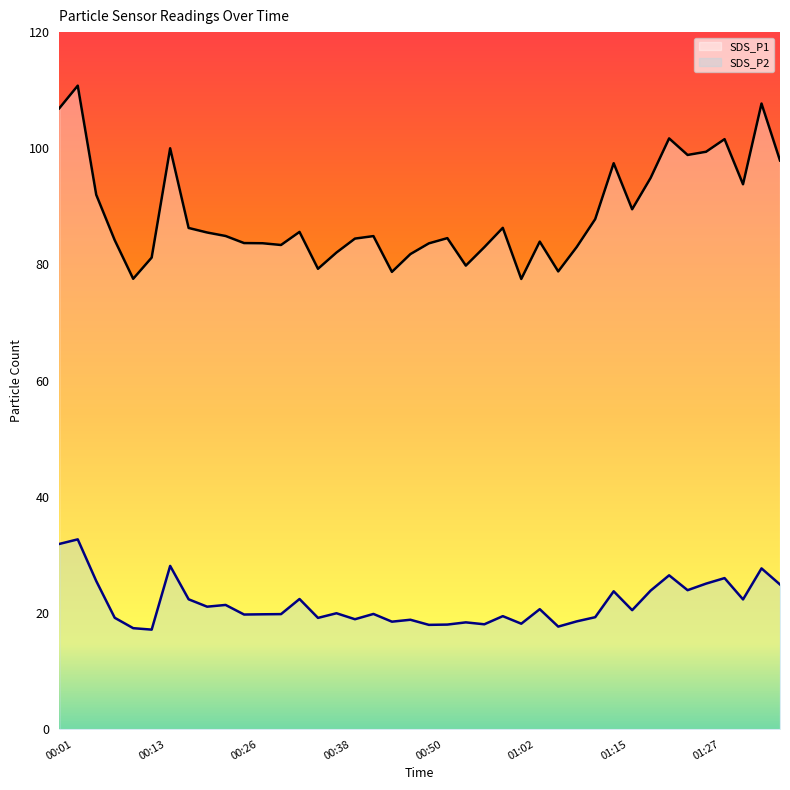

Rank the categories by SDS_P1 value from highest to lowest.

00:03, 01:34, 00:01, 01:22, 01:29, 00:16, 01:27, 01:24, 01:37, 01:15, 01:20, 01:32, 00:06, 01:17, 01:12, 01:00, 00:18, 00:33, 00:21, 00:23, 00:43, 00:53, 00:40, 00:08, 01:05, 00:26, 00:28, 00:50, 00:30, 01:10, 00:57, 00:38, 00:48, 00:13, 00:55, 00:35, 01:07, 00:45, 00:11, 01:02